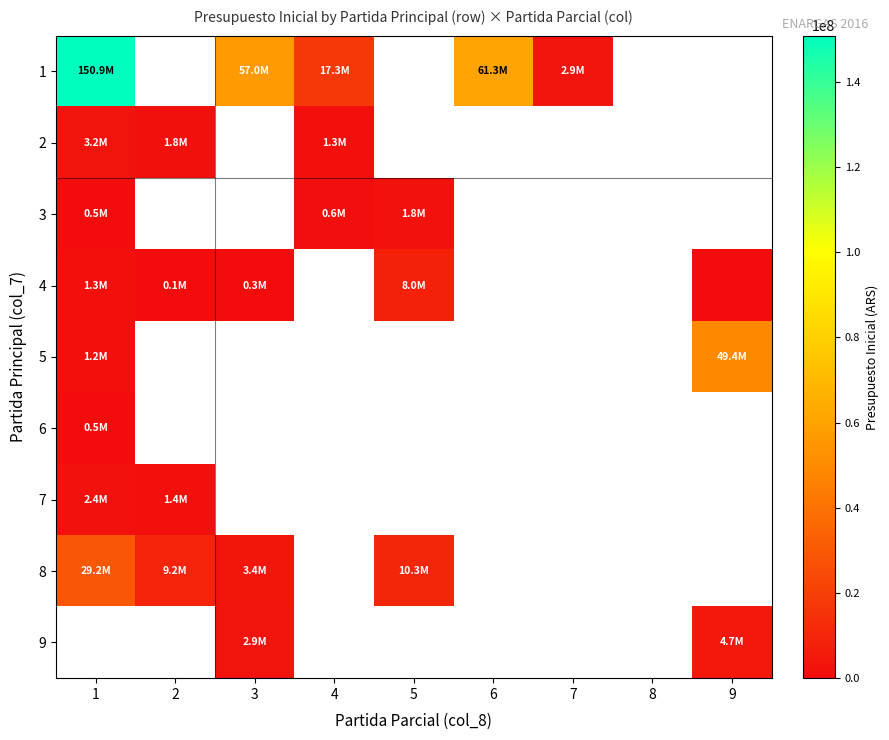

What is the approximate value of 3 at 4?

600000.0